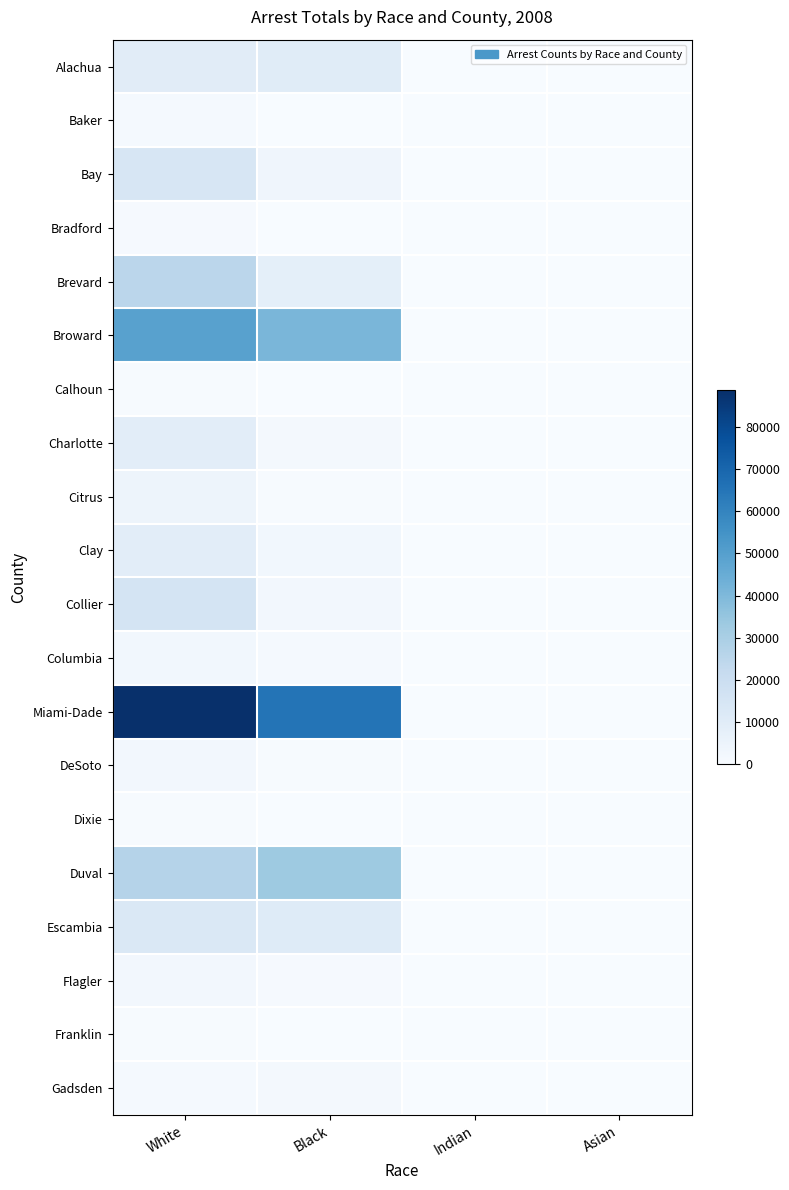

At how many categories does at least one series exceed 75923?

1